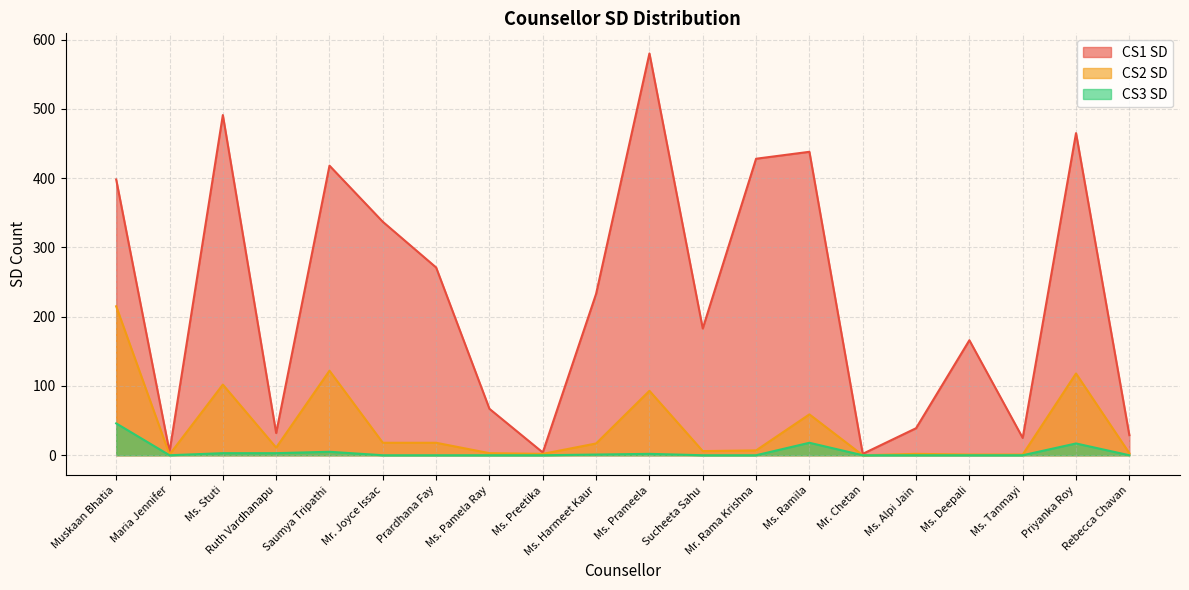

At which category does CS1 SD reach its first local peak?

Ms. Stuti